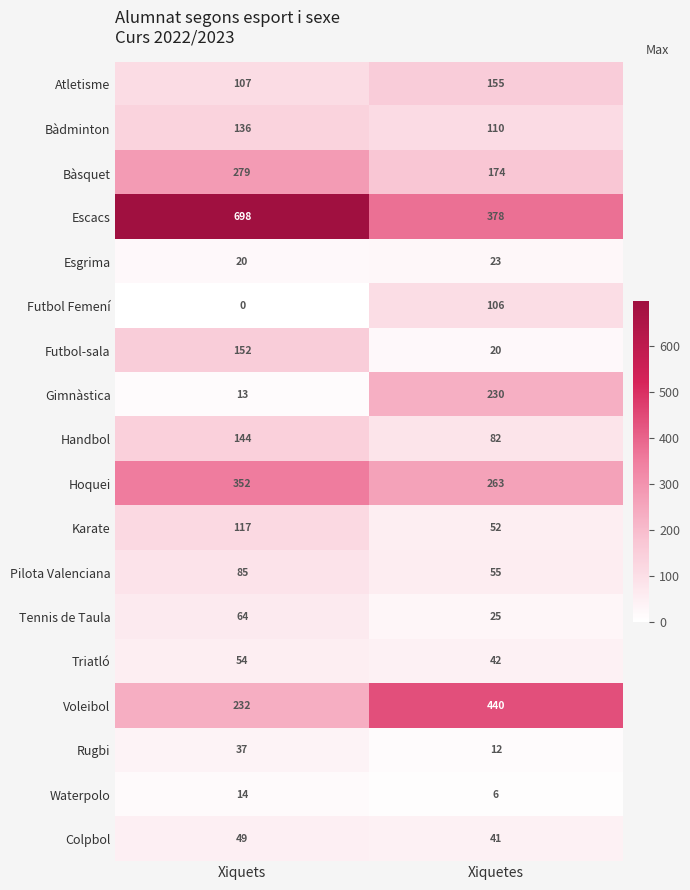

Is the value of Bàsquet at Xiquets greater than the value of Waterpolo at Xiquets?

Yes